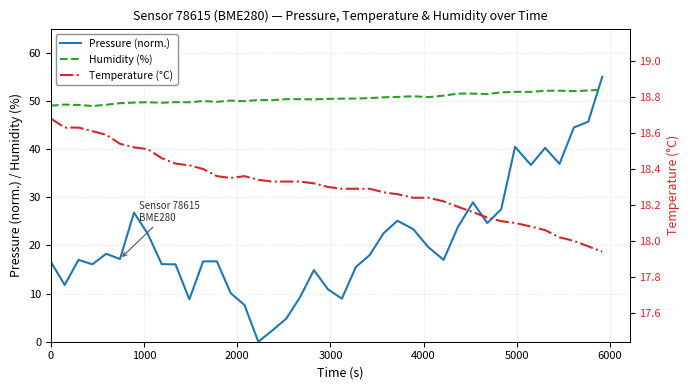

What is the highest value of the Humidity (%) series?

52.3